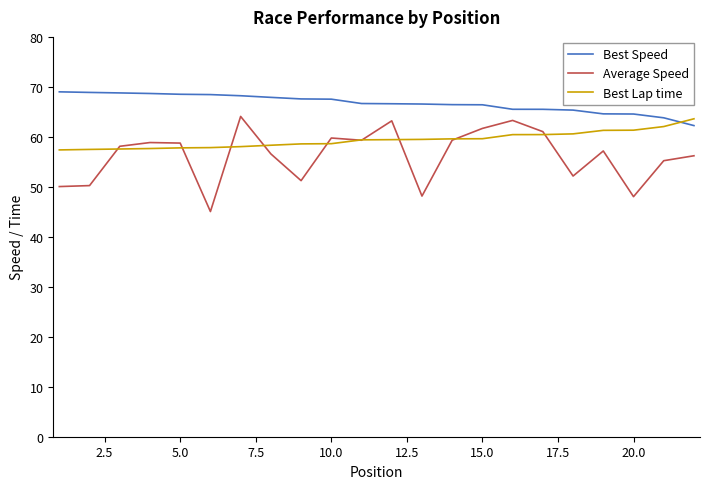

How many lines are shown in the chart?

3